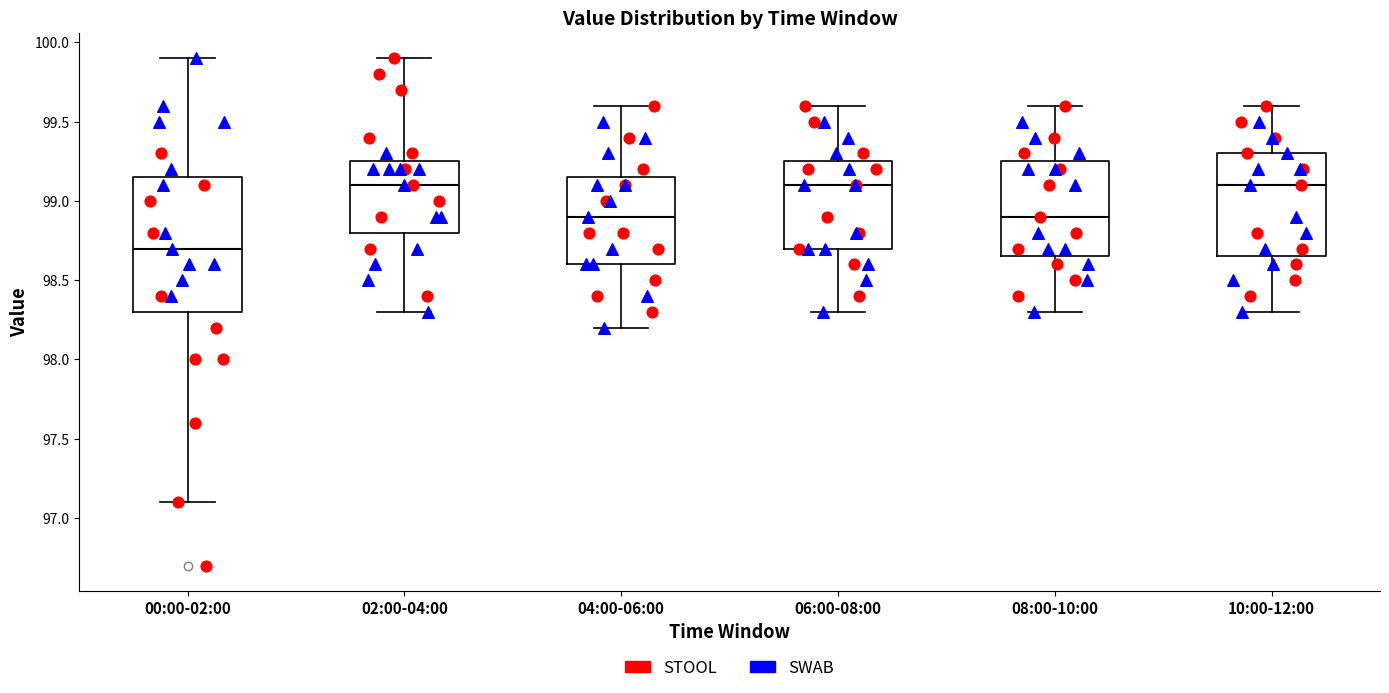

Reading left to right, read every box against the y-axis: the position of its median line, the range the box covers, and the ends of its whiskers. The values are not printed on the chart, so give them approximately, as read against the axis.

00:00-02:00: median 98.70, box 98.30 to 99.15, whiskers 97.10 to 99.90
02:00-04:00: median 99.10, box 98.80 to 99.25, whiskers 98.30 to 99.90
04:00-06:00: median 98.90, box 98.60 to 99.15, whiskers 98.20 to 99.60
06:00-08:00: median 99.10, box 98.70 to 99.25, whiskers 98.30 to 99.60
08:00-10:00: median 98.90, box 98.65 to 99.25, whiskers 98.30 to 99.60
10:00-12:00: median 99.10, box 98.65 to 99.30, whiskers 98.30 to 99.60